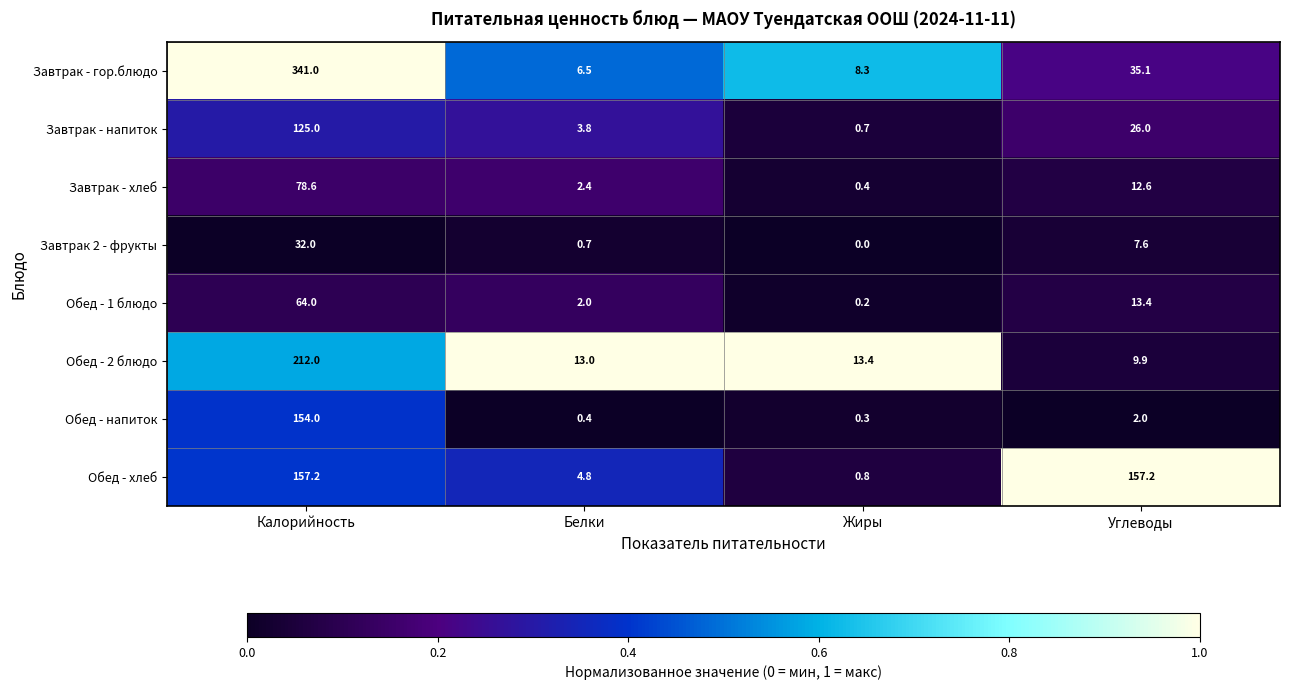

Which series has the widest spread of values?

Завтрак - гор.блюдо